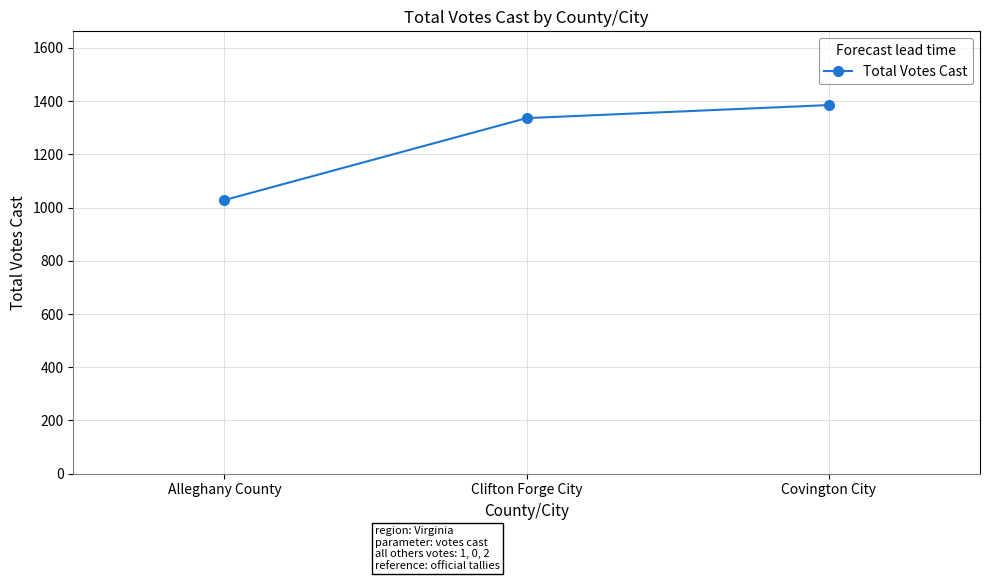

What is the sum of the values at Alleghany County and Clifton Forge City?

2364